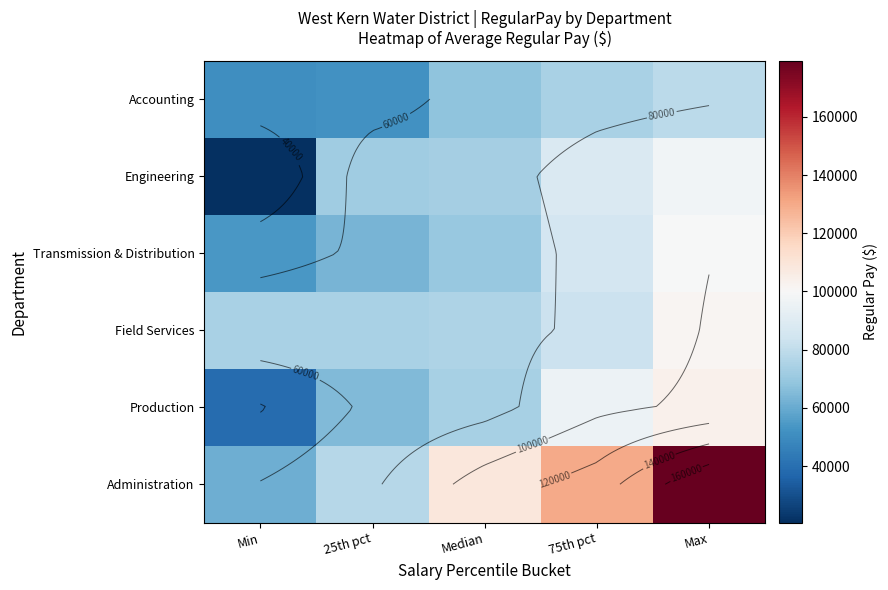

How many series are shown in this chart?

6